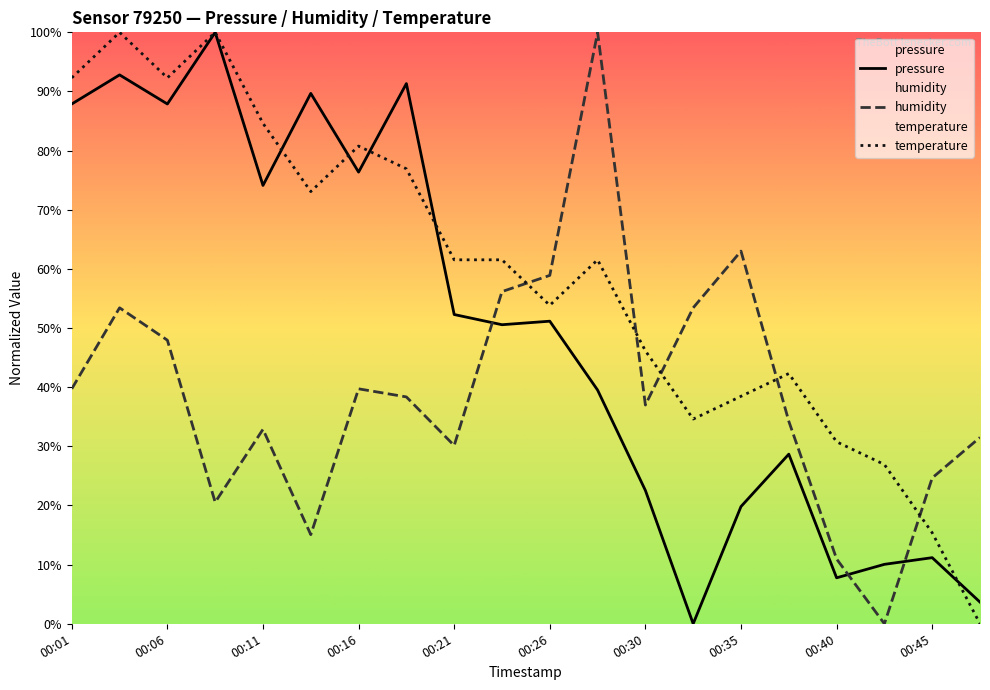

Which series has the widest spread of values?

pressure